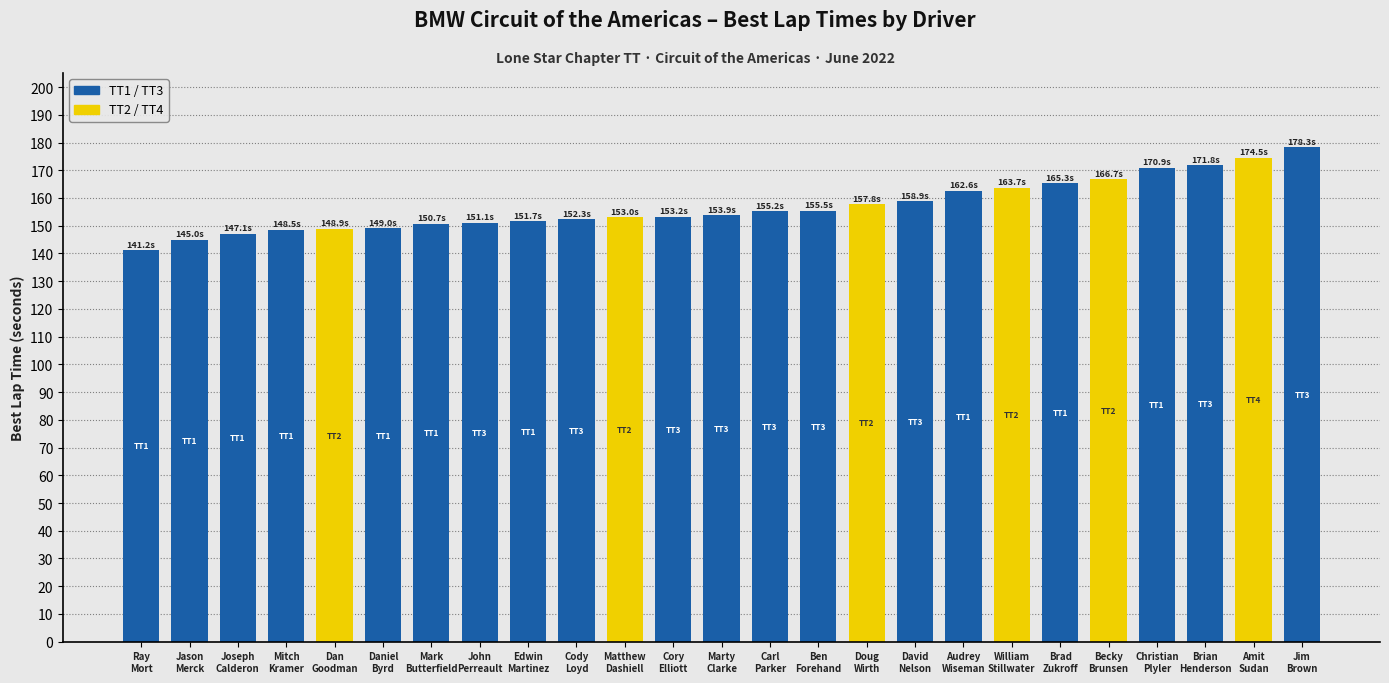

What is the sum of all values?

3926.9